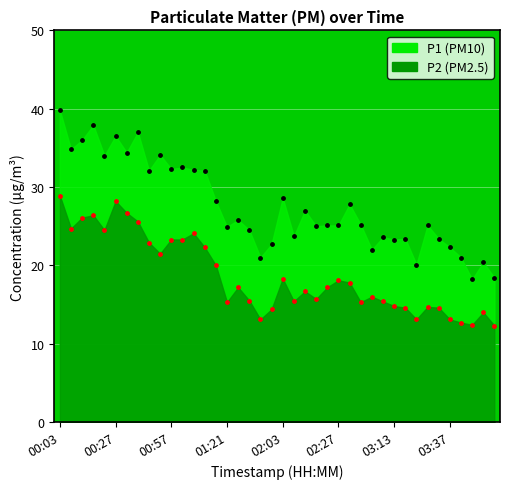

At which category is the sum across all series the highest?

00:03